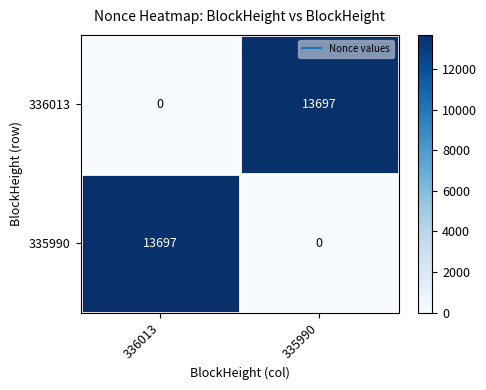

How many categories are shown in the chart?

2